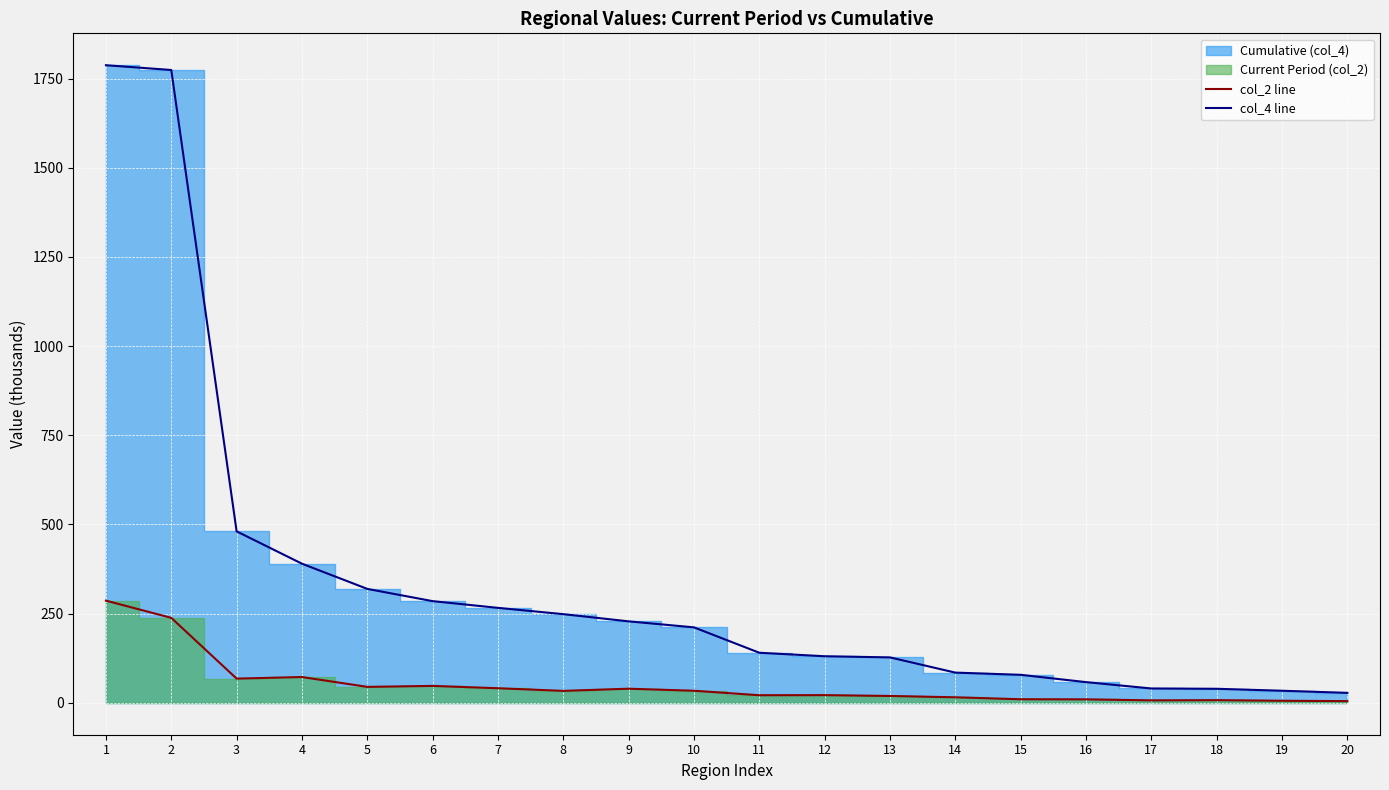

How many values in the col_4 line series exceed 211?

10